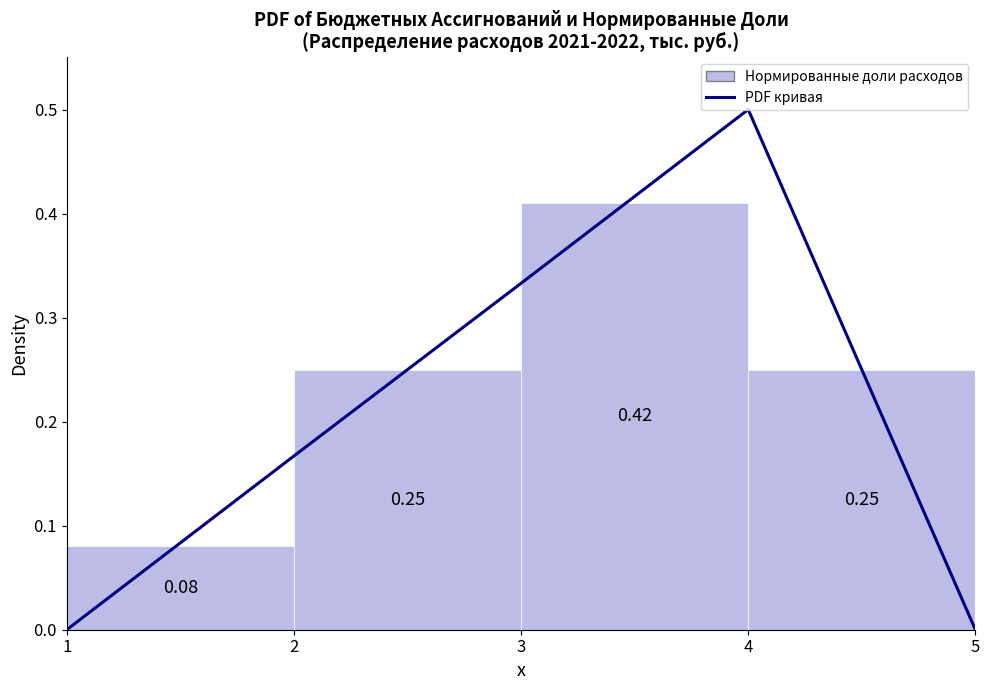

Read the value at 4.

0.5